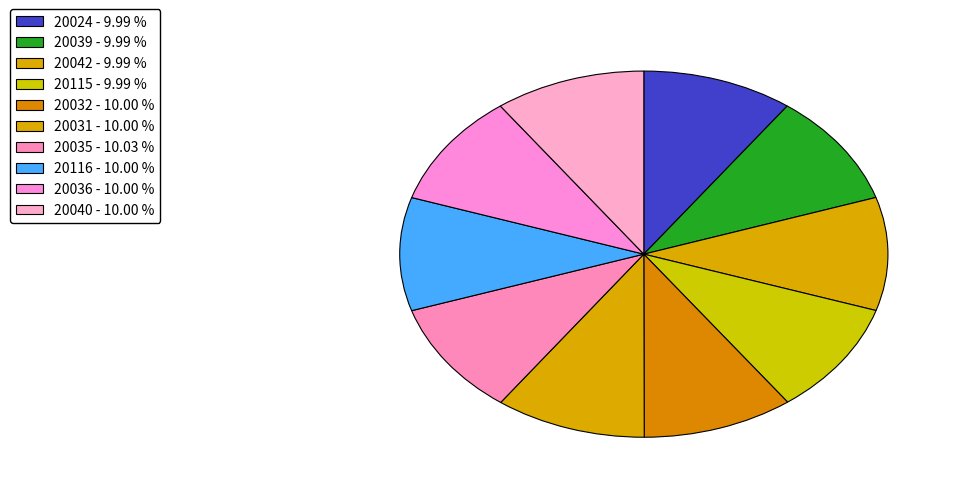

What is the total percentage of 20115 and 20040?

20.0%